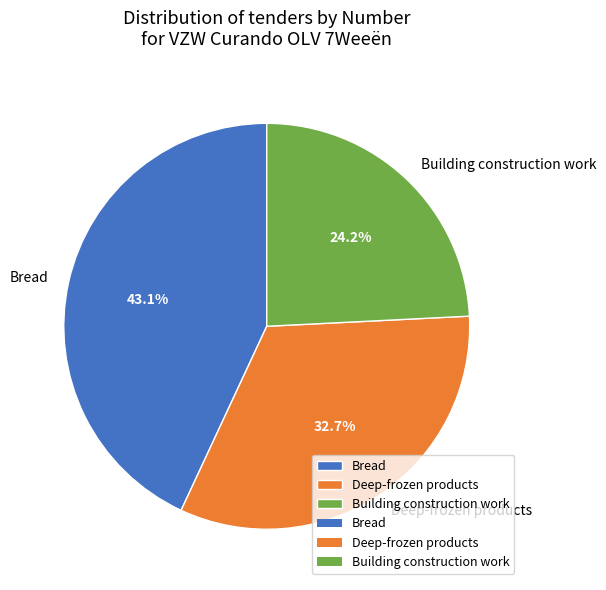

How much of the chart is everything except Building construction work?

75.8%